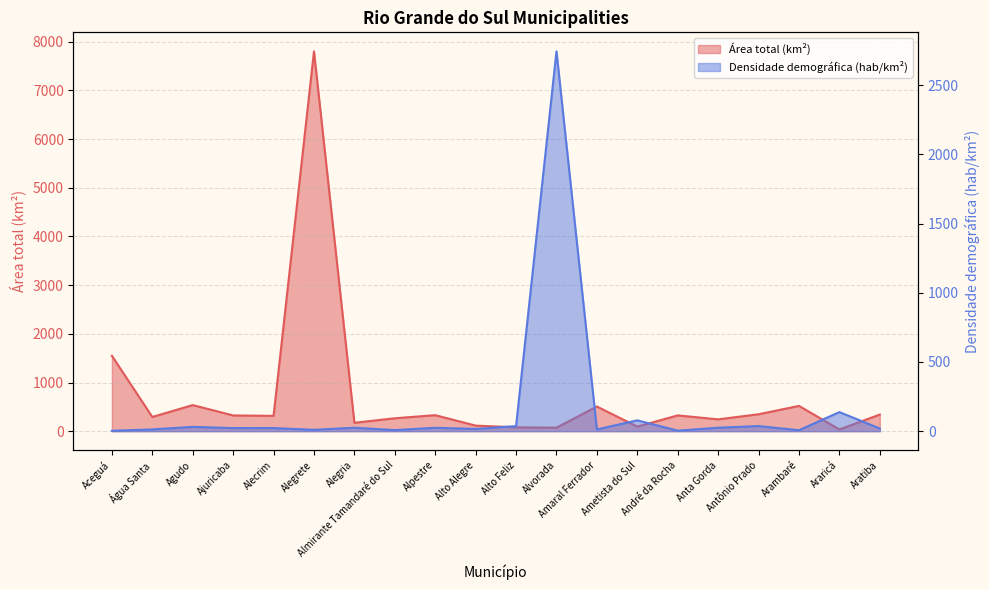

How many times do Área total (km²) and Densidade demográfica (hab/km²) cross each other?

4